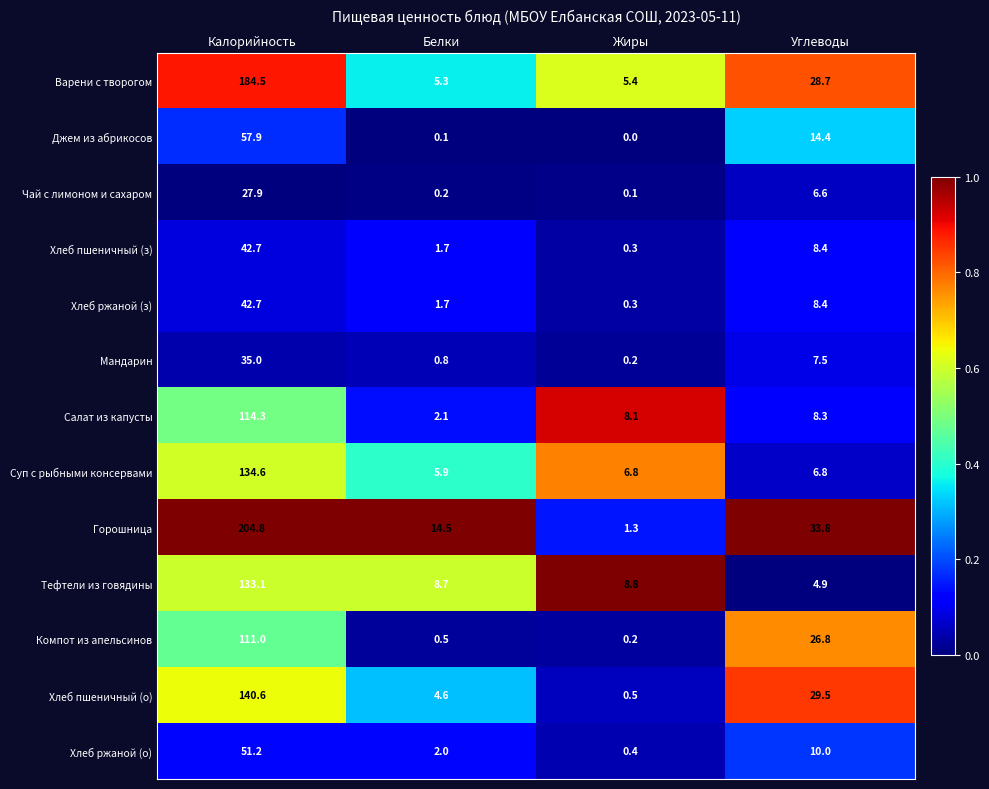

Which series has the largest total across all categories?

Горошница